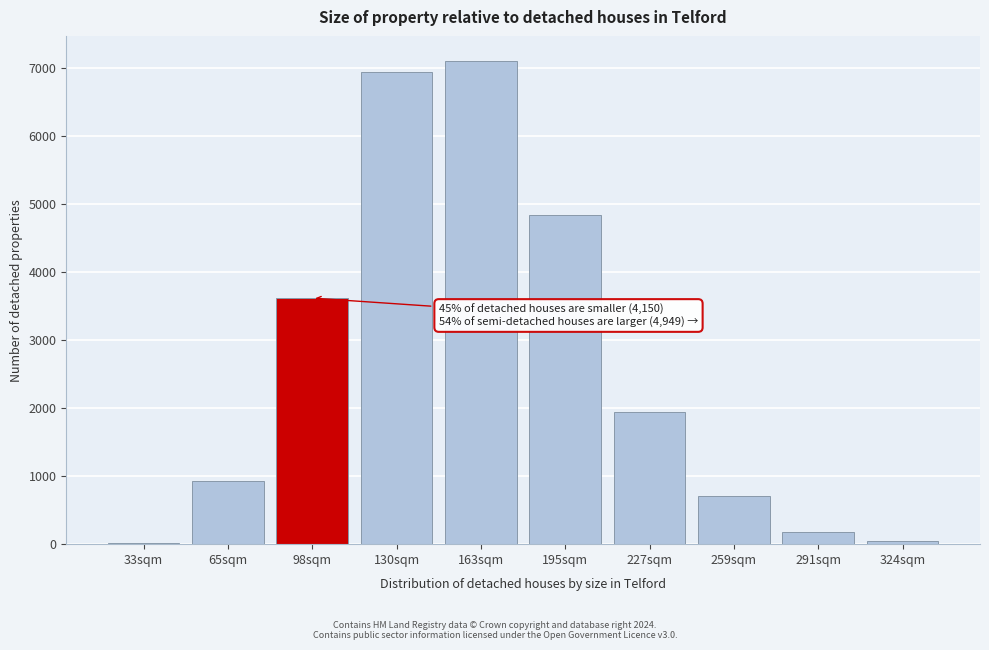

What is the sum of all values?

26280.5